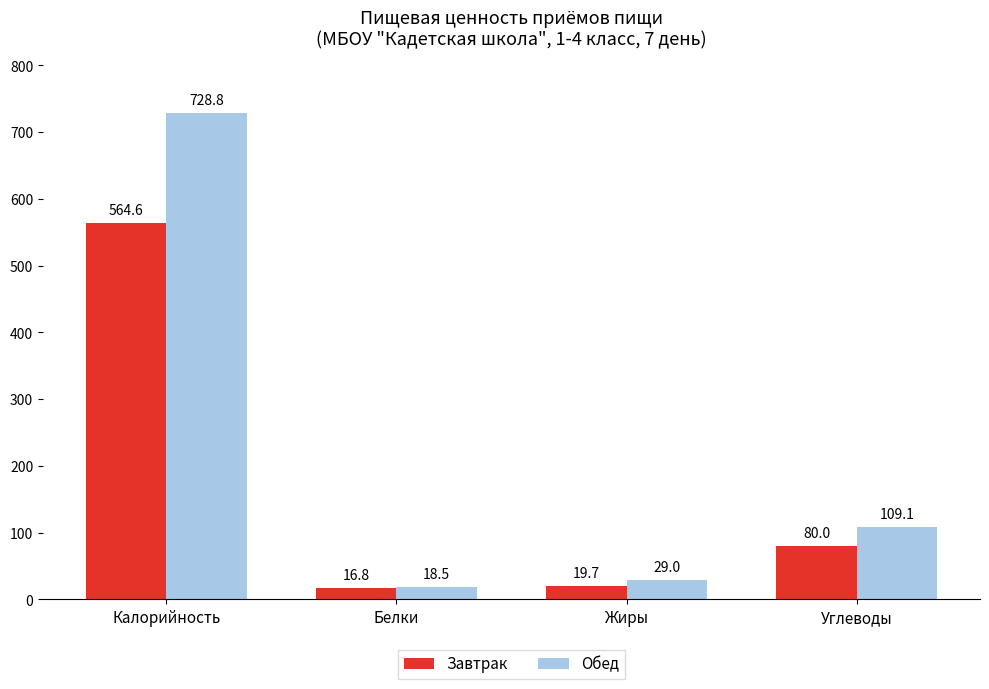

How many bars are there in each group?

2